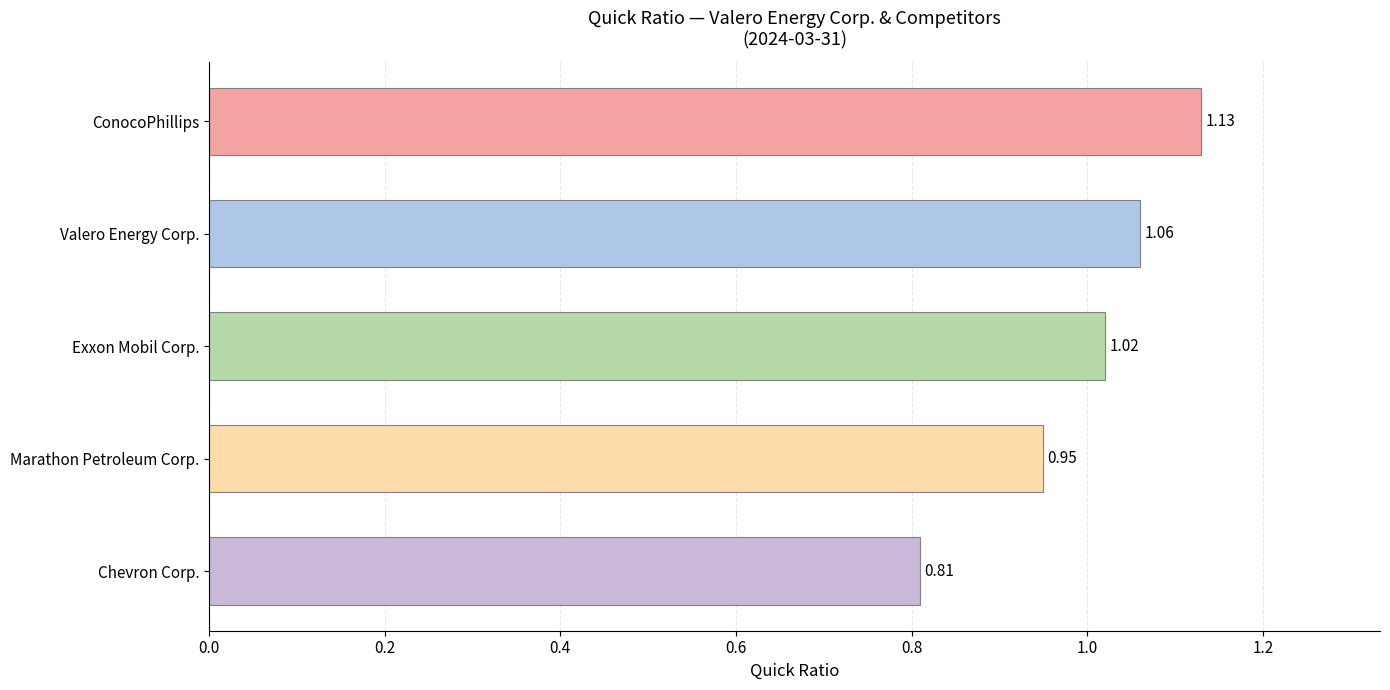

What is the difference between the maximum and minimum values?

0.3